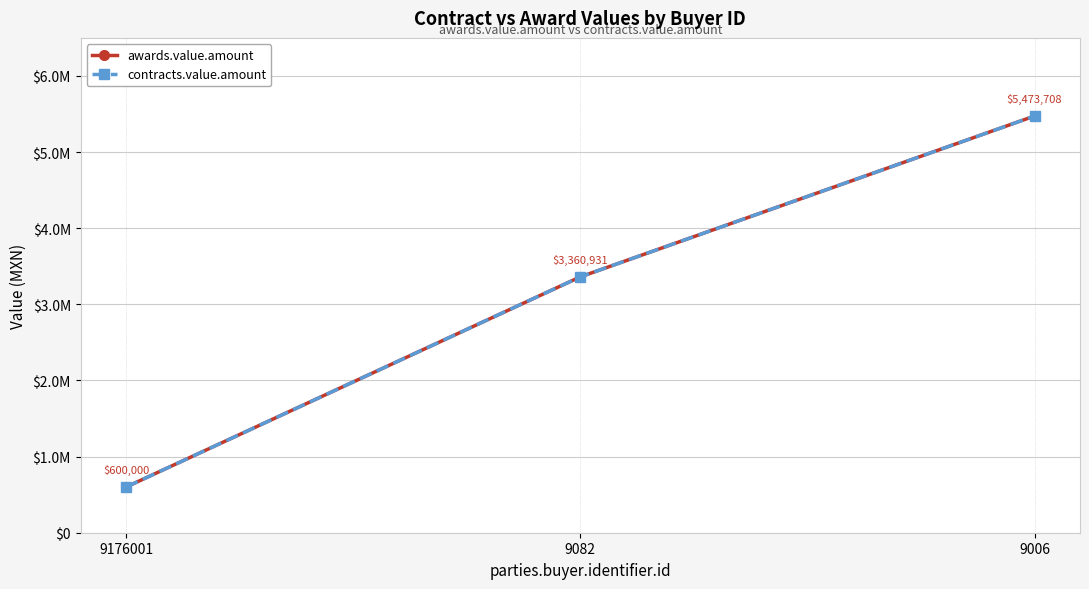

Is it true that awards.value.amount equals 275179.7 at 9176001?

False